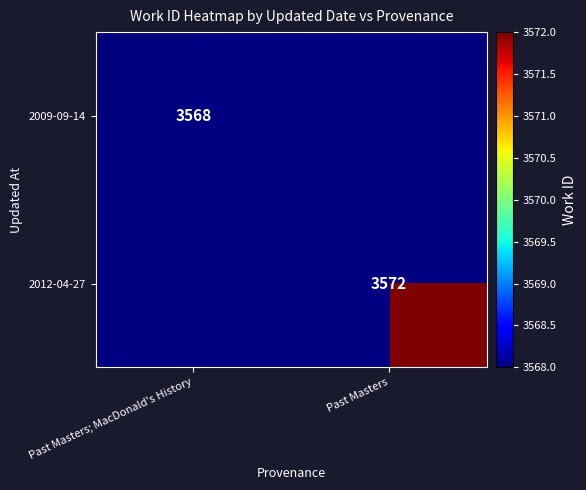

What is the maximum value shown in the chart?

3572.0